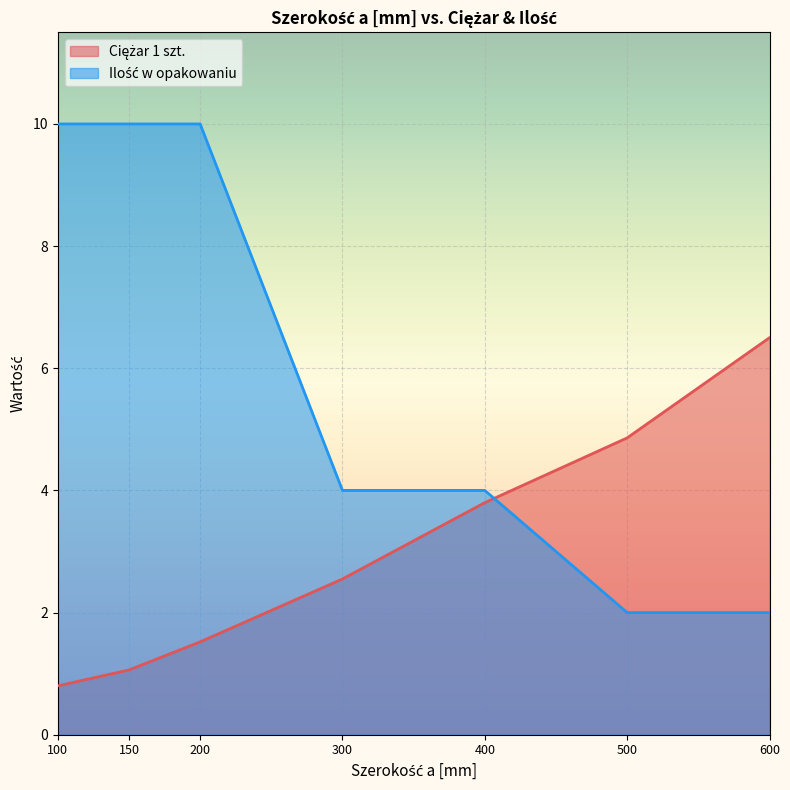

Is the value of Ilość w opakowaniu at 200 greater than the value of Ciężar 1 szt. at 300?

Yes